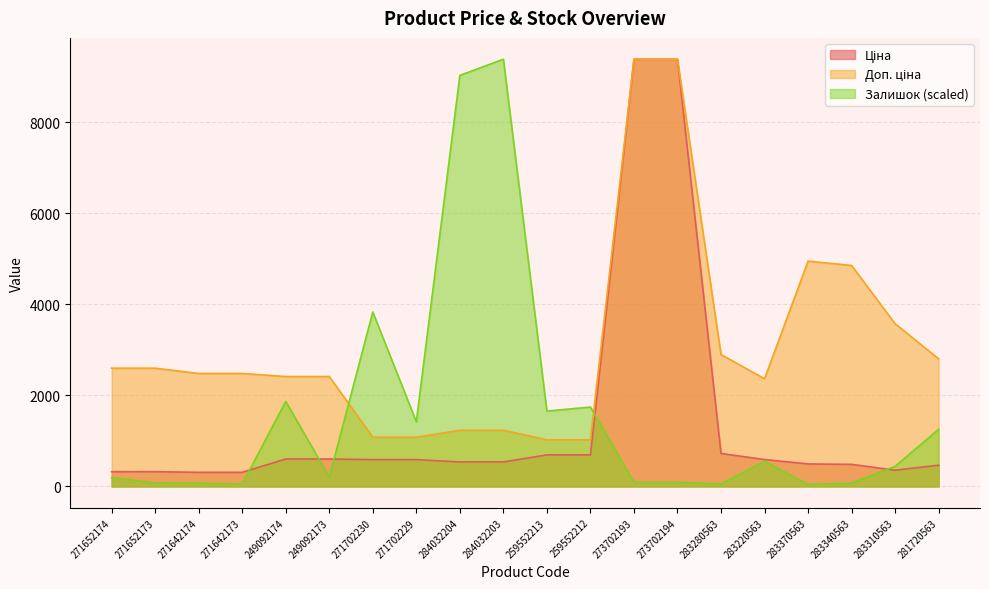

Count the number of data series in this chart.

3